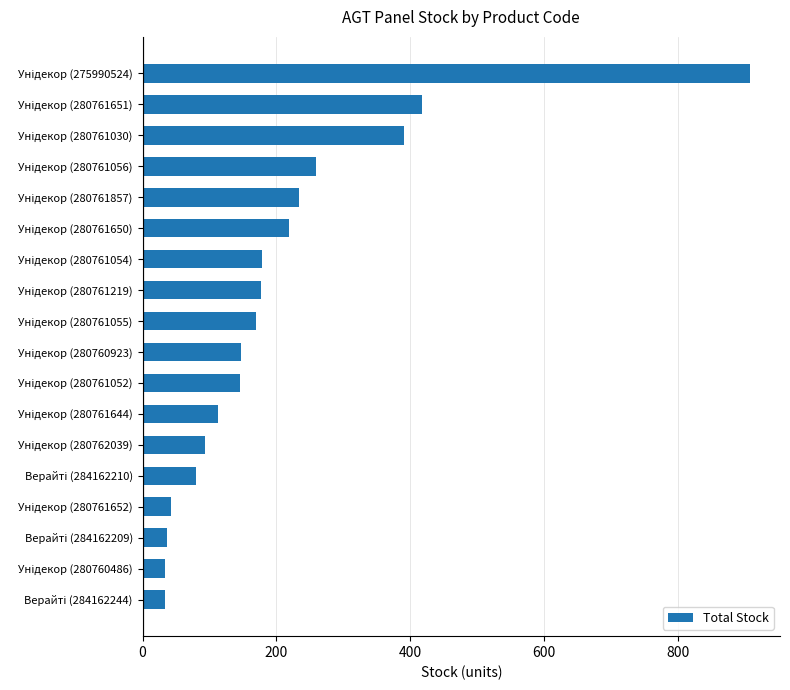

What is the maximum value shown in the chart?

907